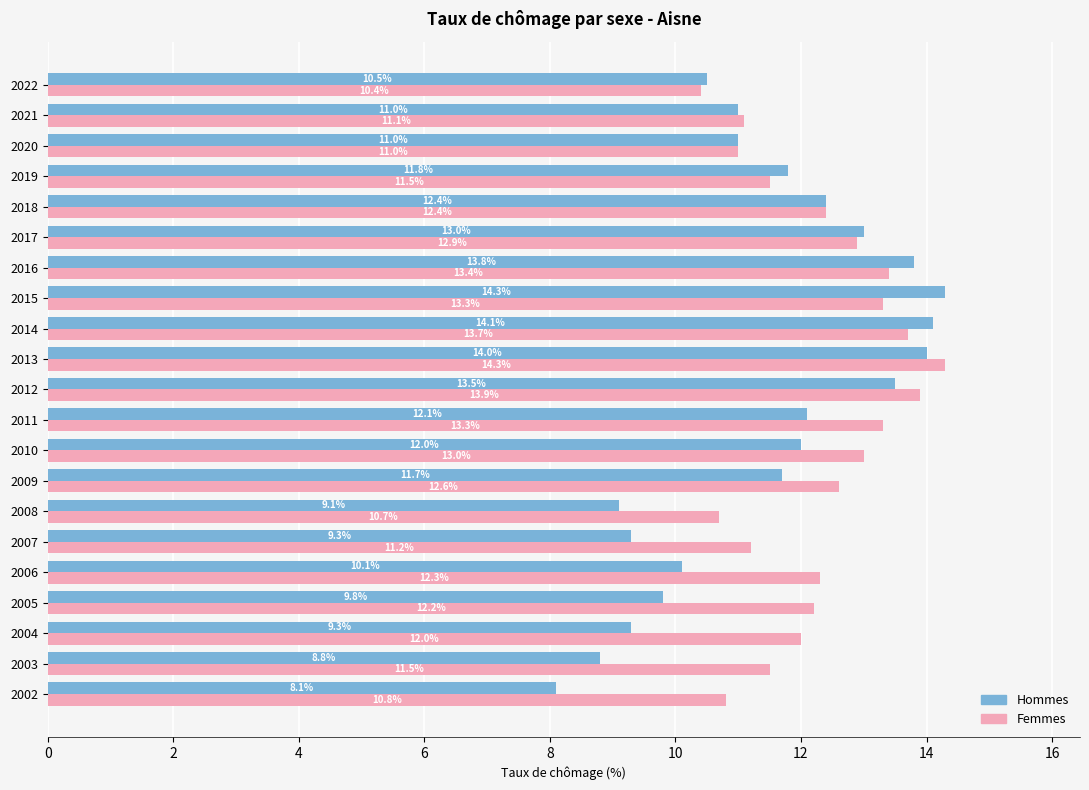

Rank the series by their average value, from highest to lowest.

Femmes, Hommes